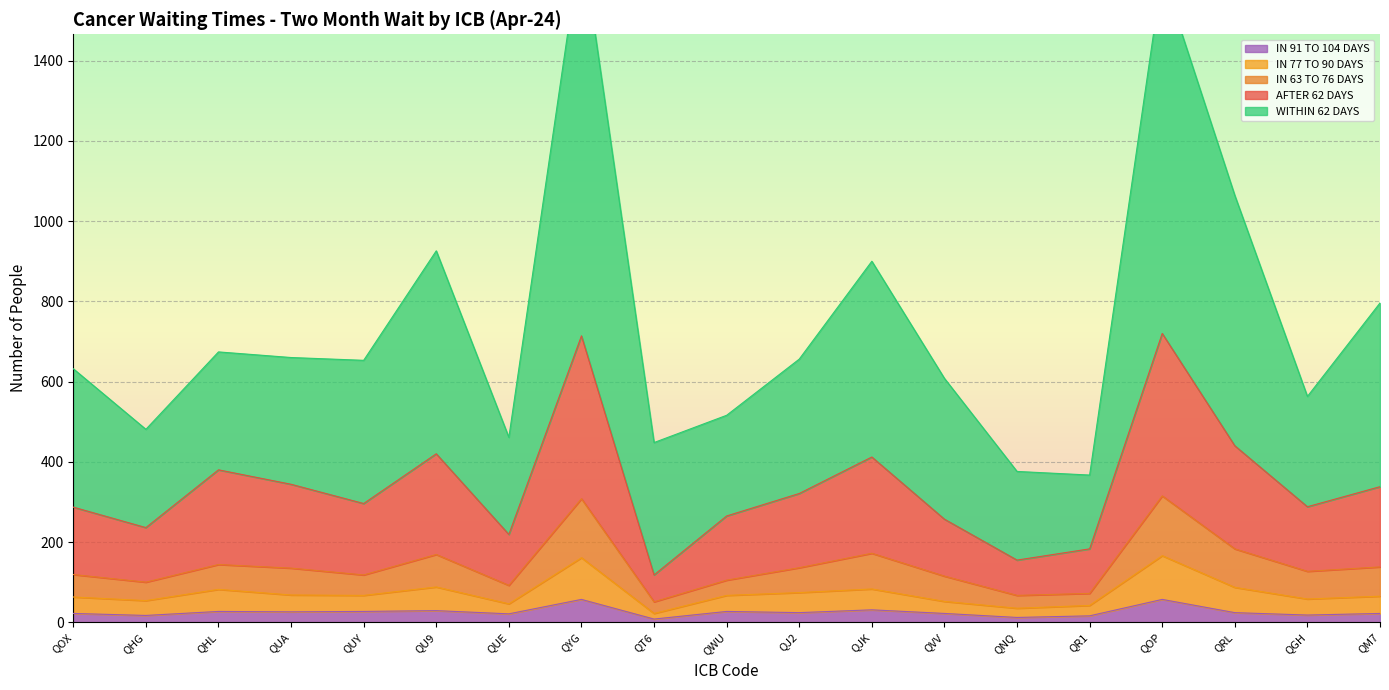

The value of IN 91 TO 104 DAYS at QJK is 31. True or false?

True